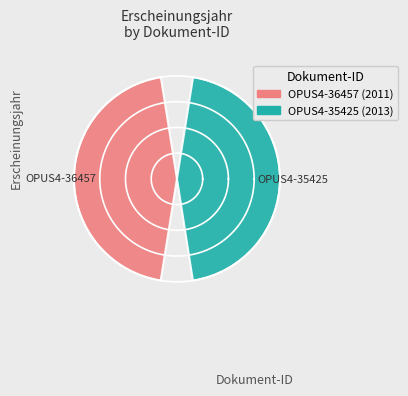

The OPUS4-35425 slice represents 50% of the pie. True or false?

True